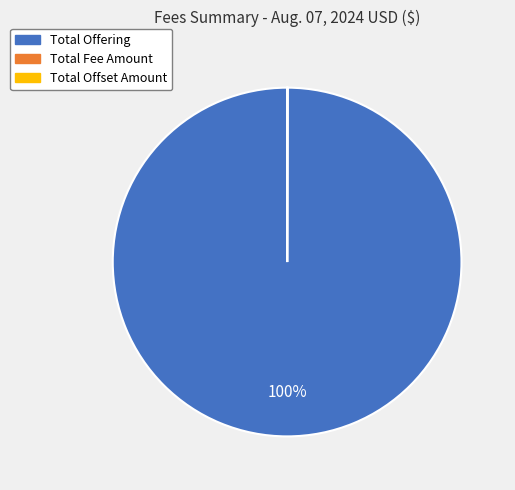

Which slice represents more than half of the pie?

Total Offering